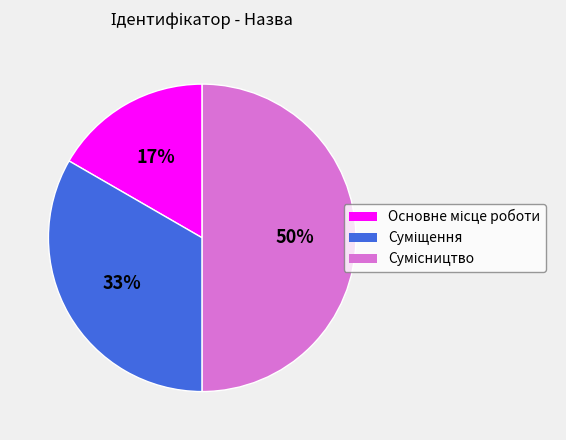

To the nearest percent, what is the difference between the largest and smallest slice percentages?

33%